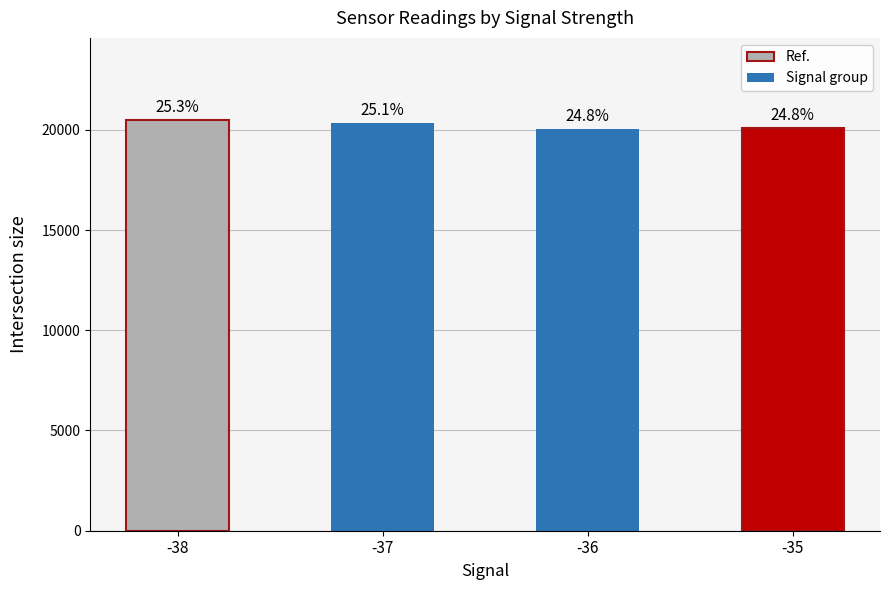

The chart shows a value of 20319.0 at -37. True or false?

True